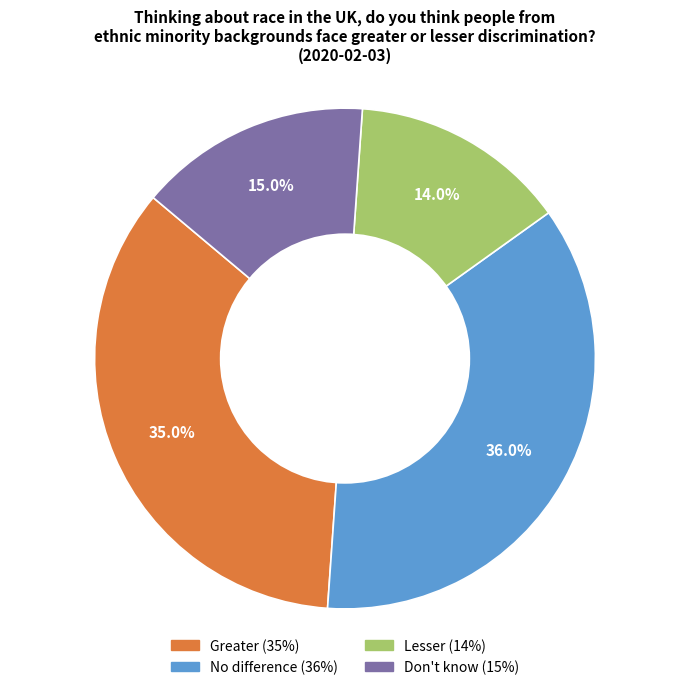

What percentage is the Greater slice, to the nearest percent?

35%